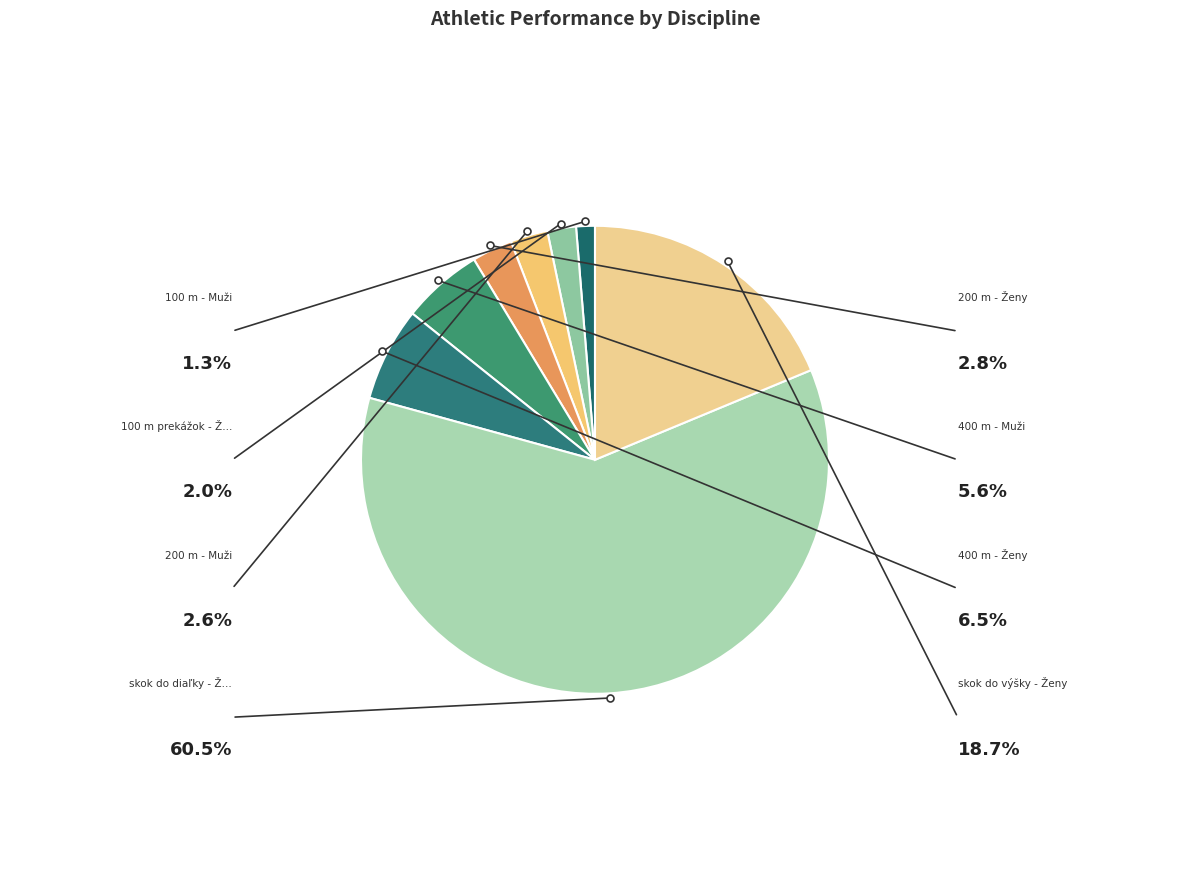

Which slice is the smallest?

100 m - Muži